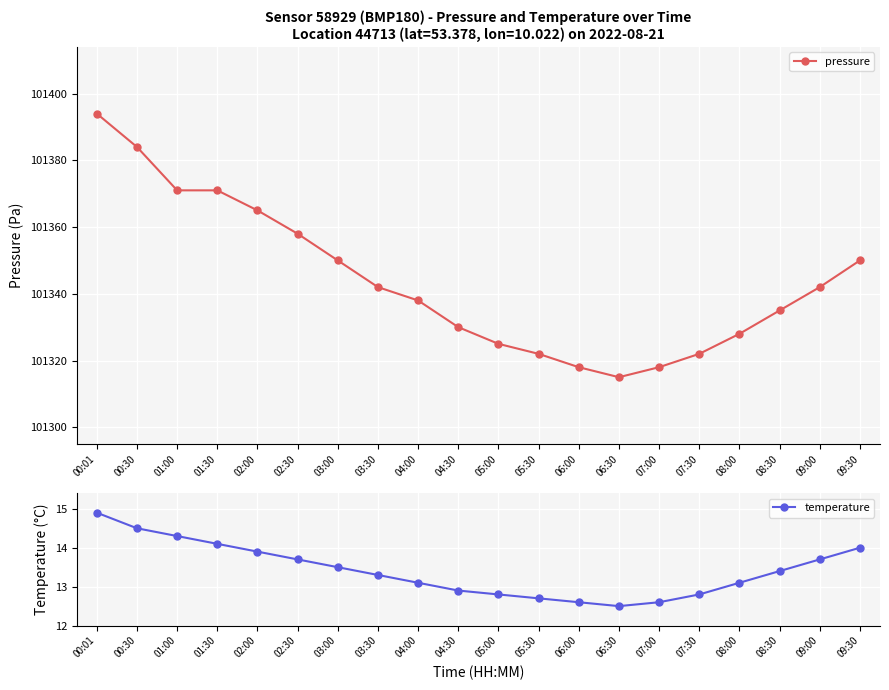

Count the number of categories in the chart.

20